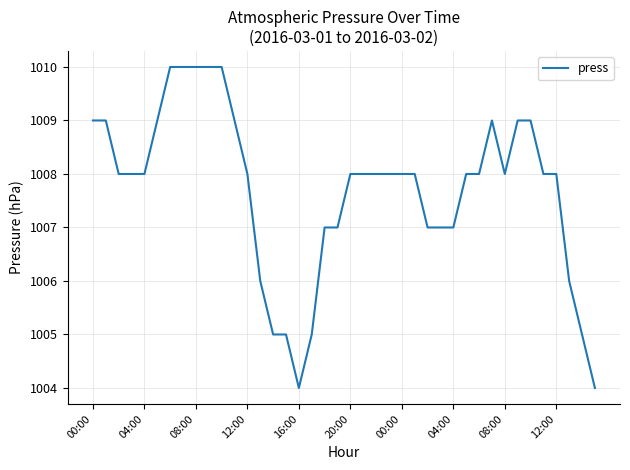

What is the average value?

1008